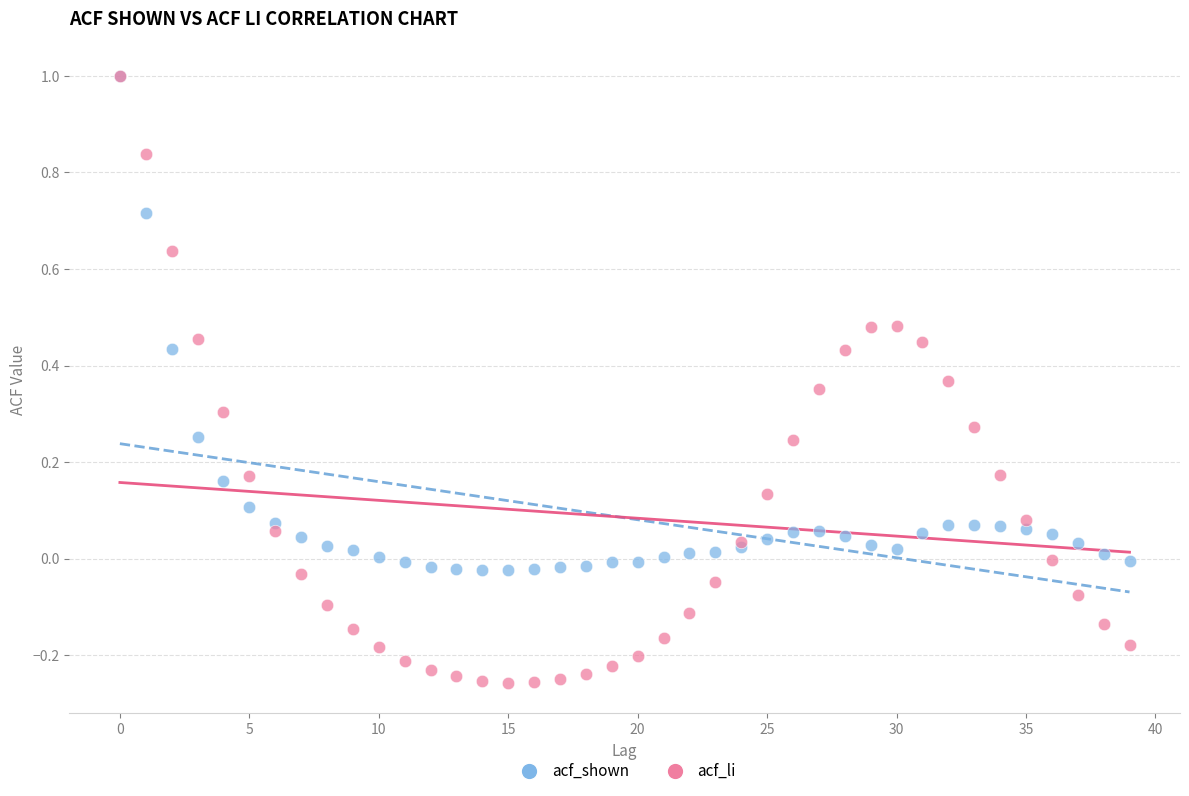

What are all the series names shown in the legend?

acf_shown, acf_li